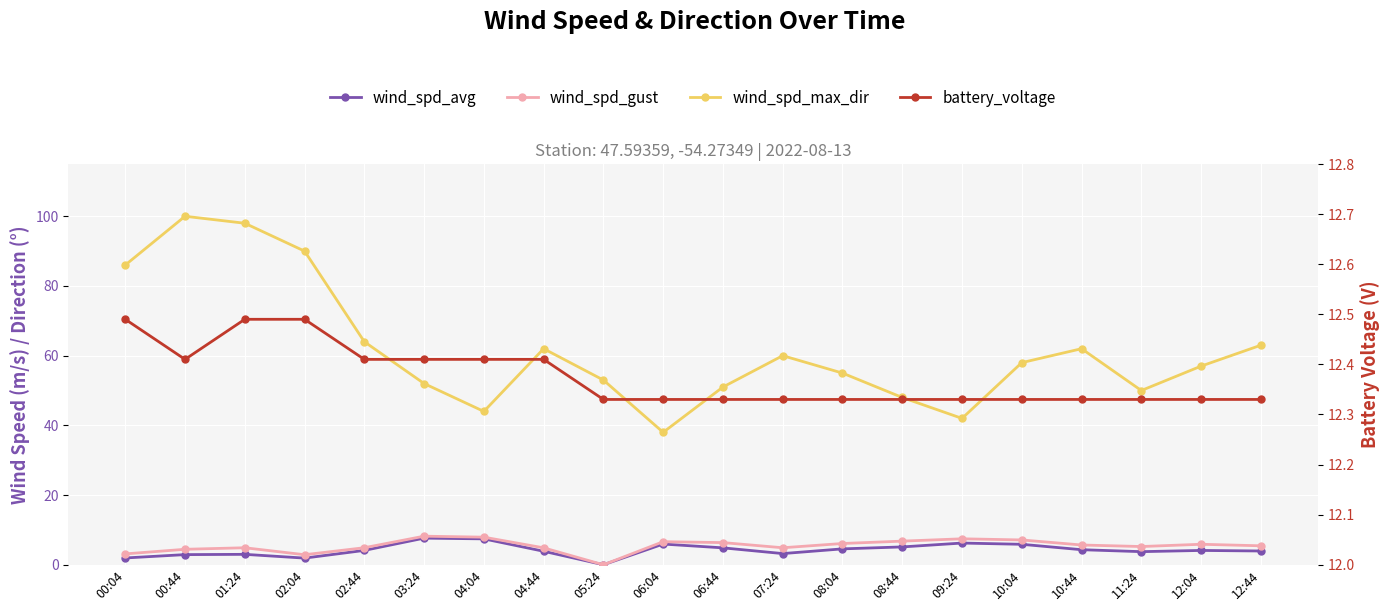

What is the average value of the wind_spd_max_dir series?

61.6